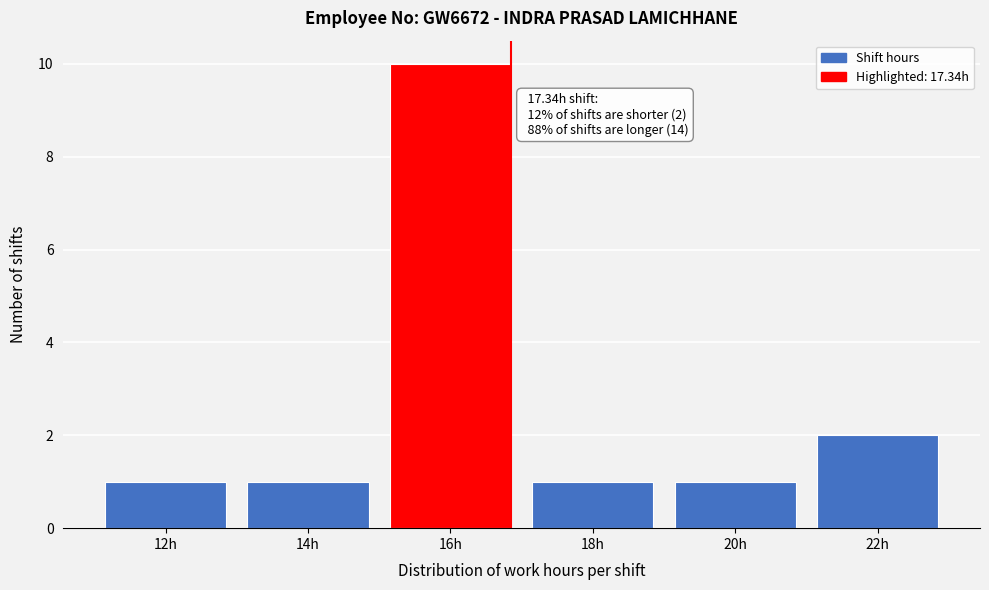

Reading left to right, list all the values displayed in this chart.

12h=1	14h=1	16h=10	18h=1	20h=1	22h=2